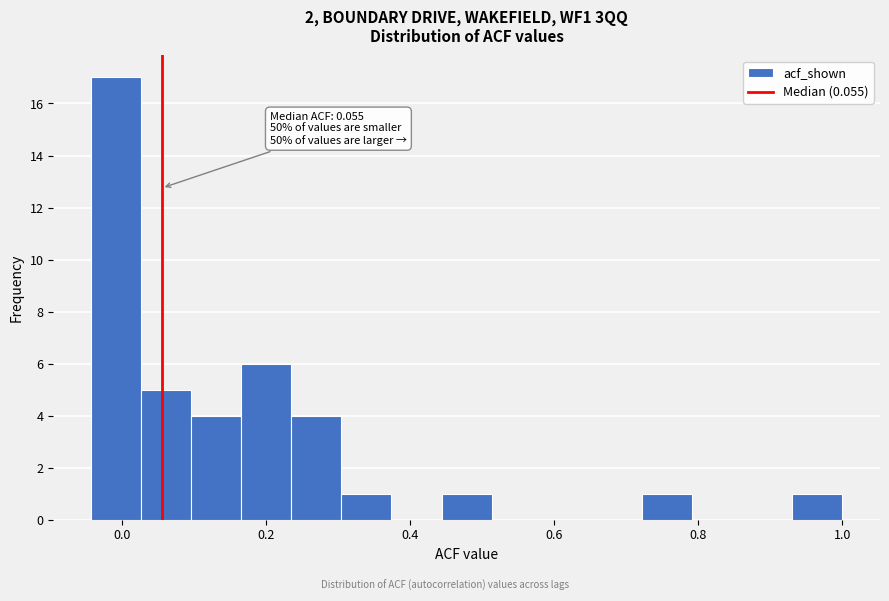

Read against the x-axis, roughly where is the centre of the tallest bar?

0.00